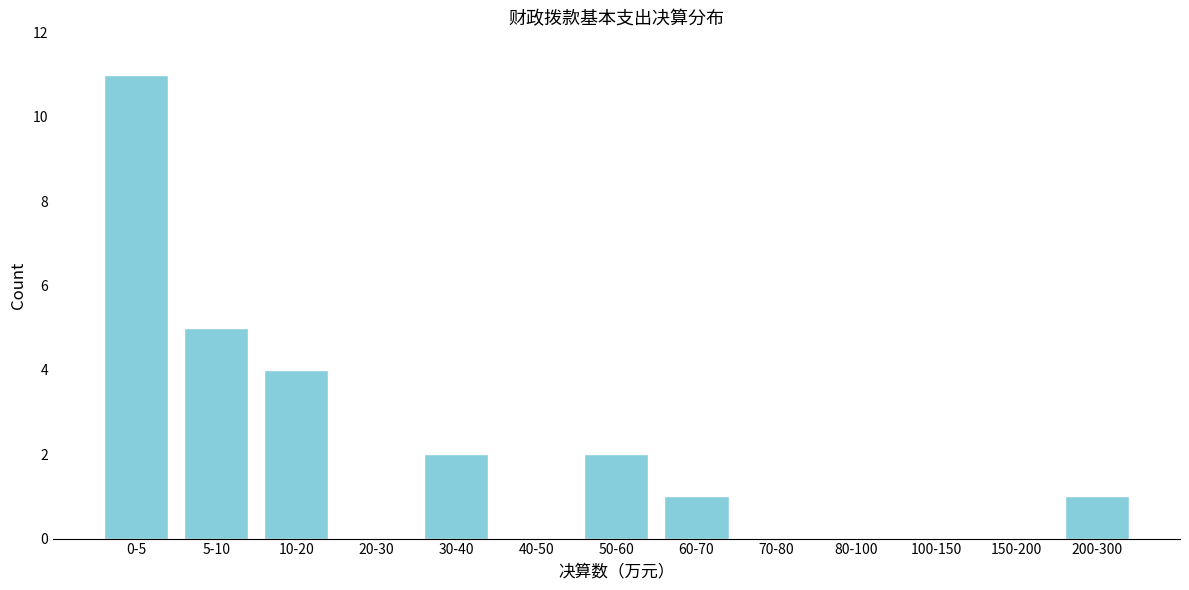

Reading right to left, list all the values displayed in this chart.

200-300=1	150-200=0	100-150=0	80-100=0	70-80=0	60-70=1	50-60=2	40-50=0	30-40=2	20-30=0	10-20=4	5-10=5	0-5=11